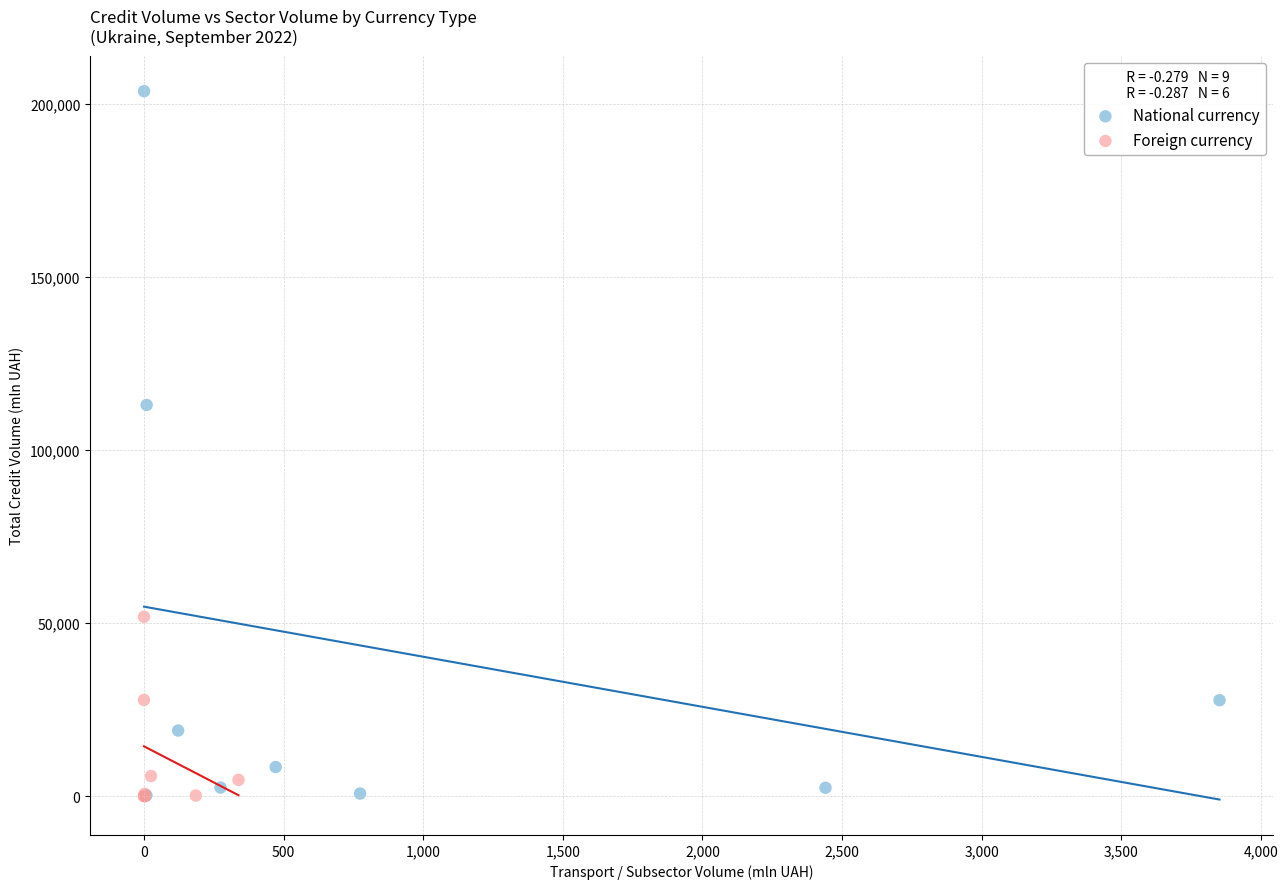

Which series reaches the maximum Y coordinate?

National currency